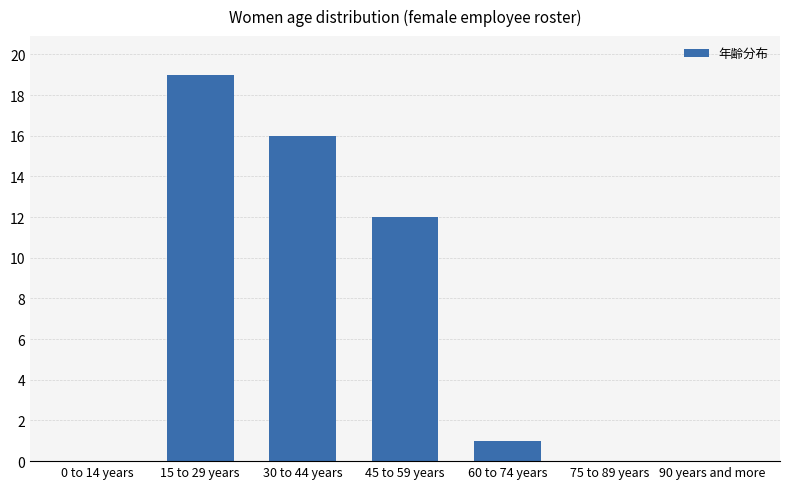

Is it true that the value at 60 to 74 years is 1?

True